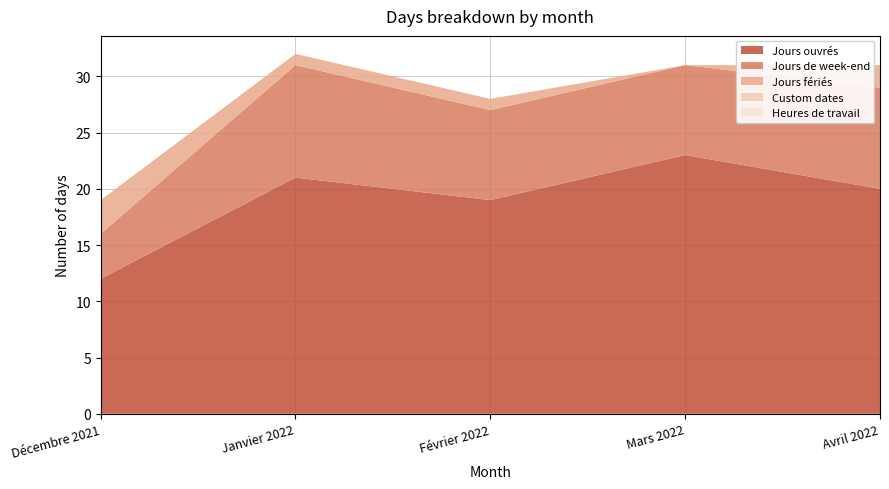

How many data points in Jours fériés are less than 1?

1